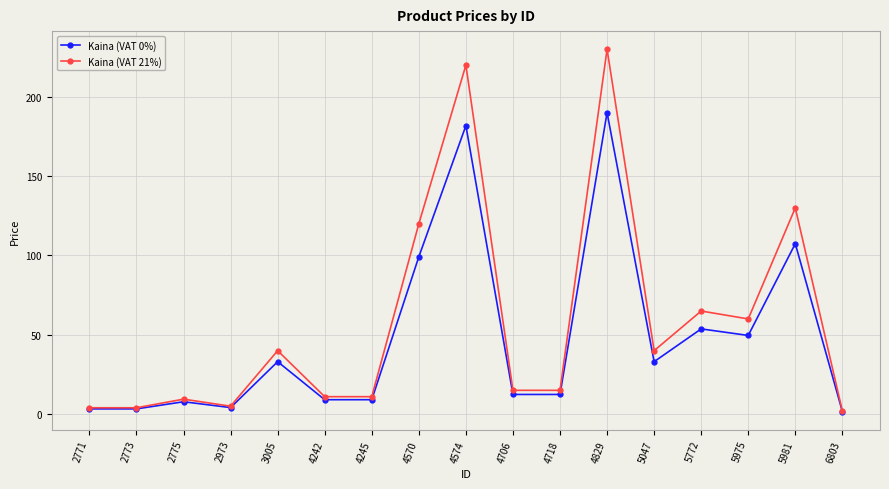

Rank the series by their maximum value, from highest to lowest.

Kaina (VAT 21%), Kaina (VAT 0%)